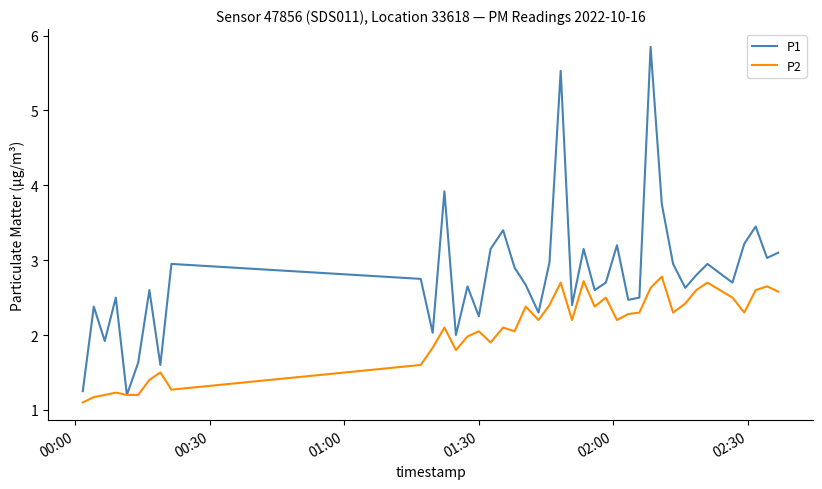

List the series in order of their peak value, lowest first.

P2, P1